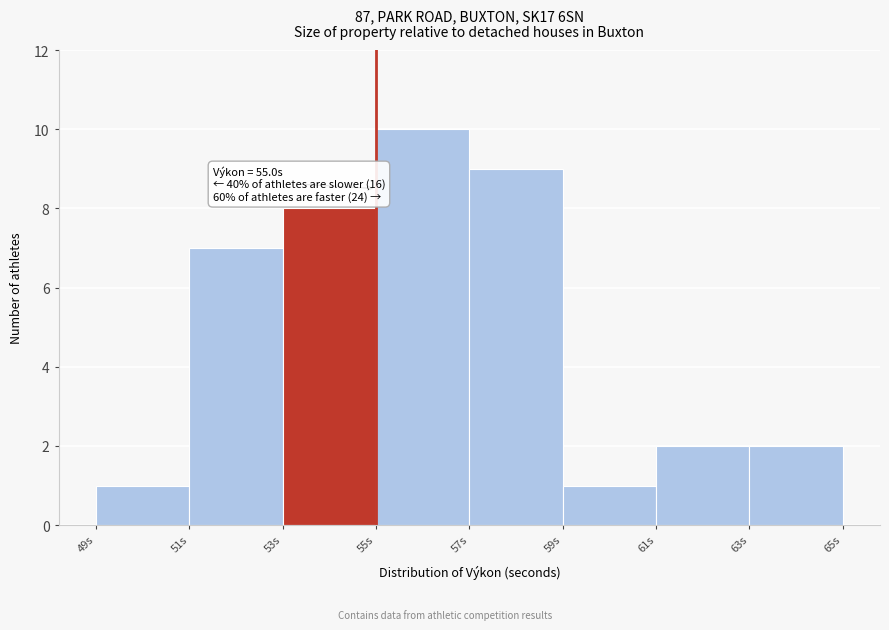

Over which range of the x-axis is the bar tallest?

55 to 57